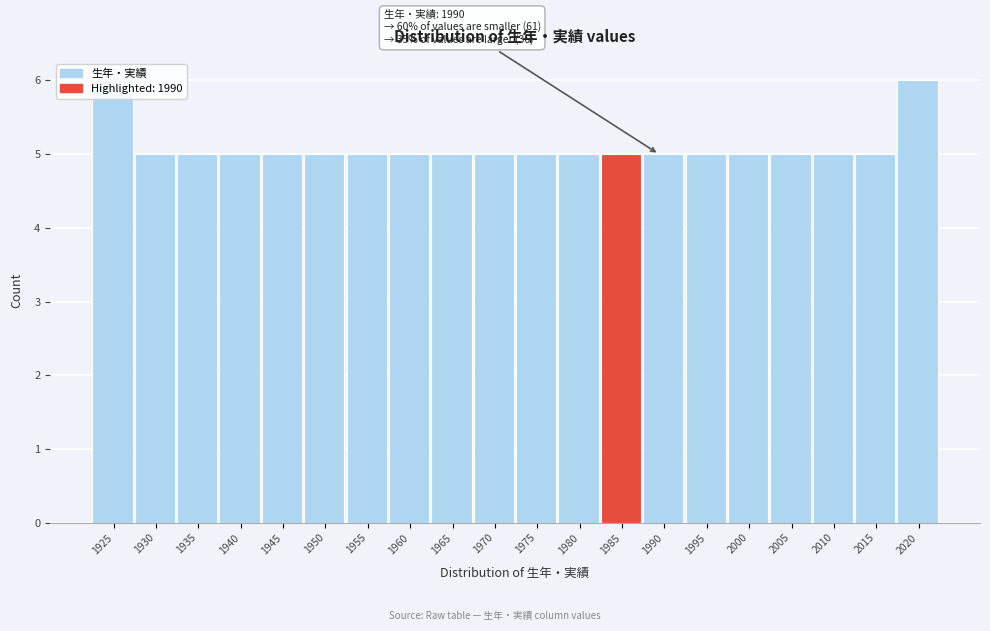

What is the sum of the values at 1935 and 2005?

10